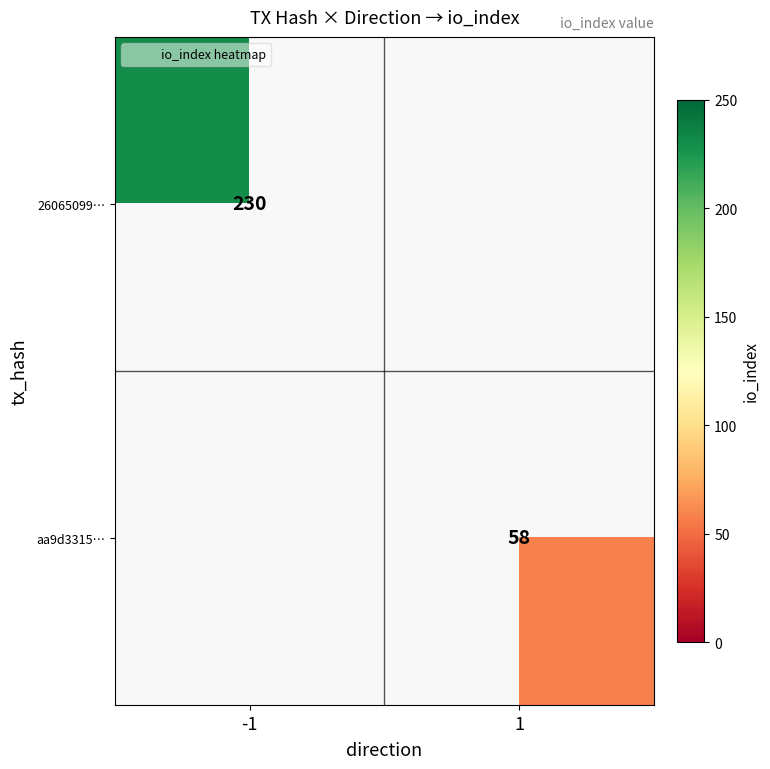

At which label does aa9d3315… reach its minimum?

-1